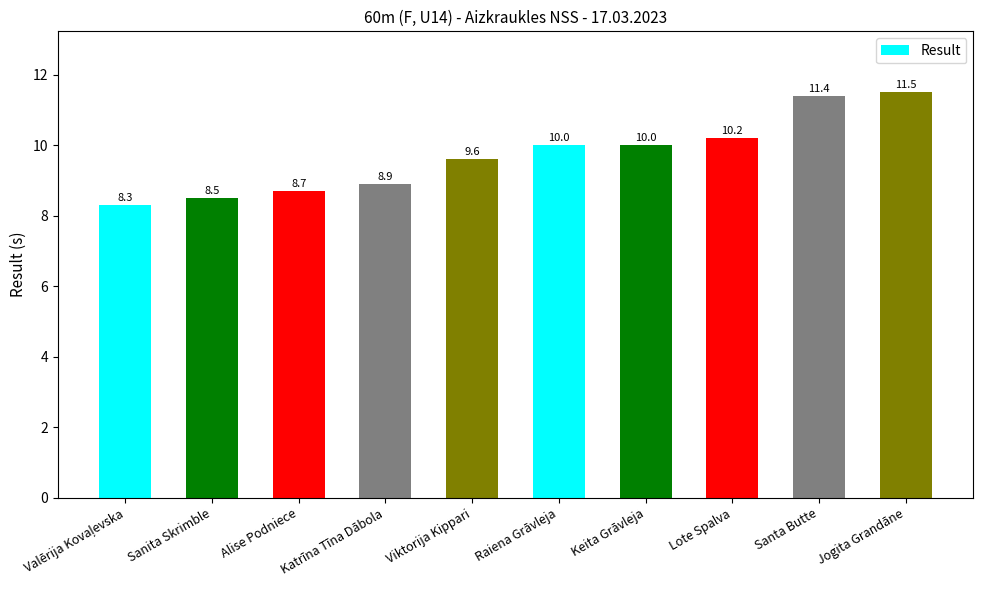

What value does the data have at Jogita Grandāne?

11.5